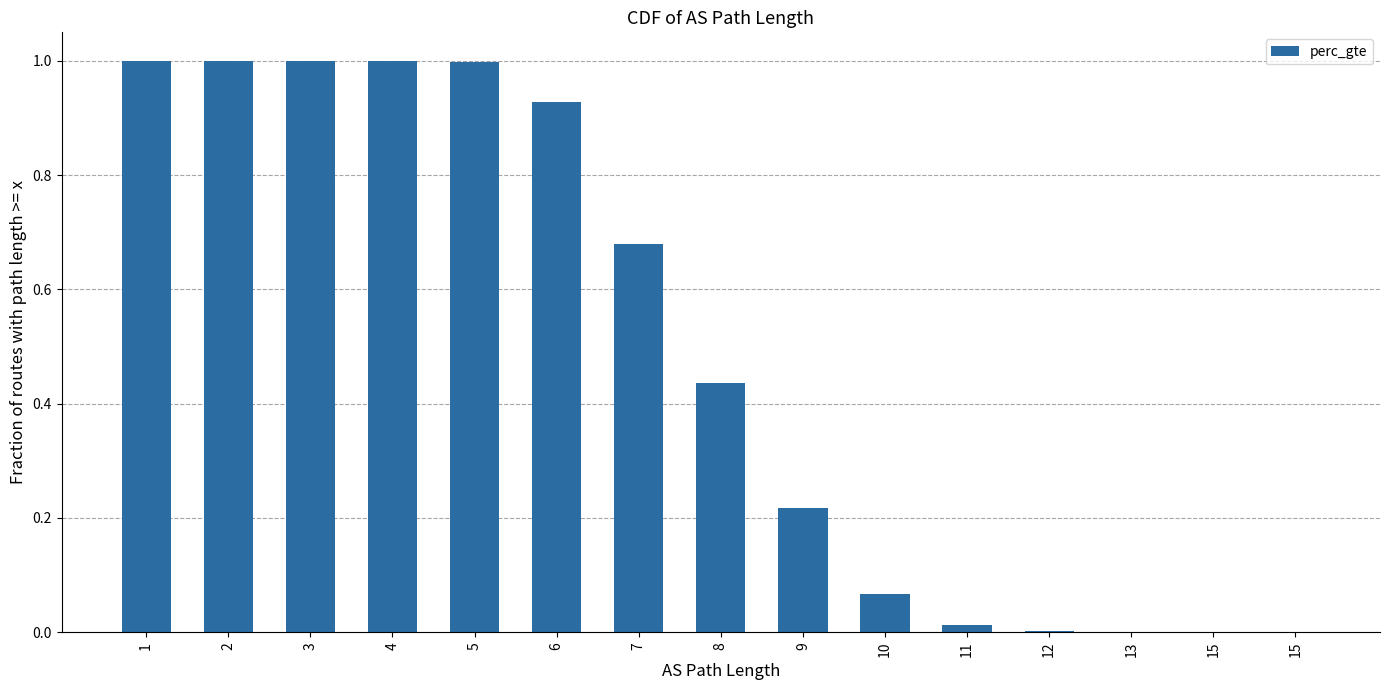

What is the change in value from 3 to 12?

-1.0